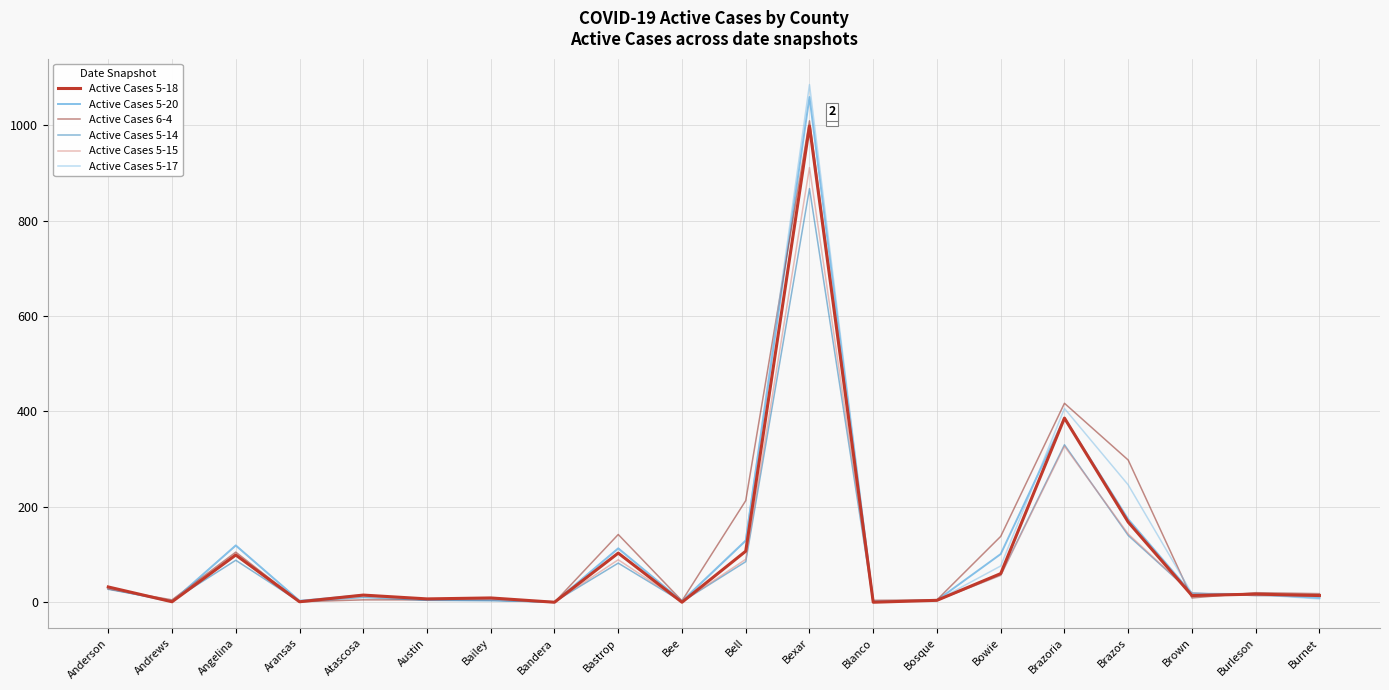

Is it true that Active Cases 5-17 equals 160 at Bastrop?

False